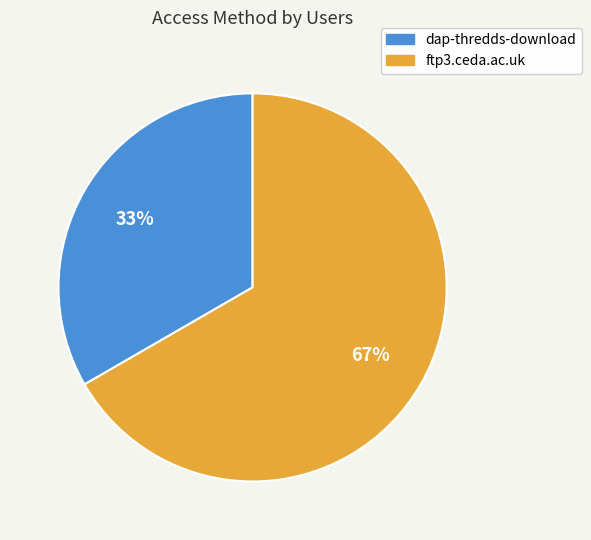

To the nearest percent, what is the average slice percentage?

50%